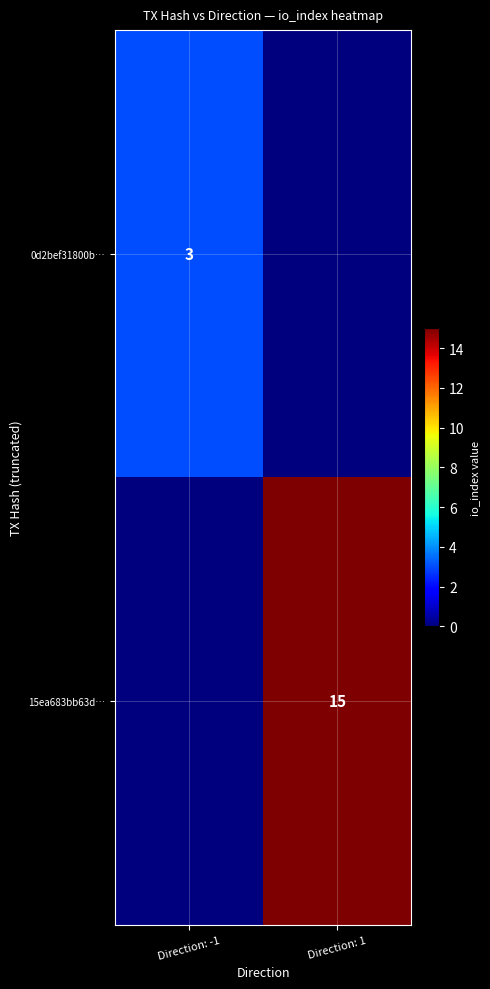

The value of 15ea683bb63d… at Direction: 1 is 15. True or false?

True